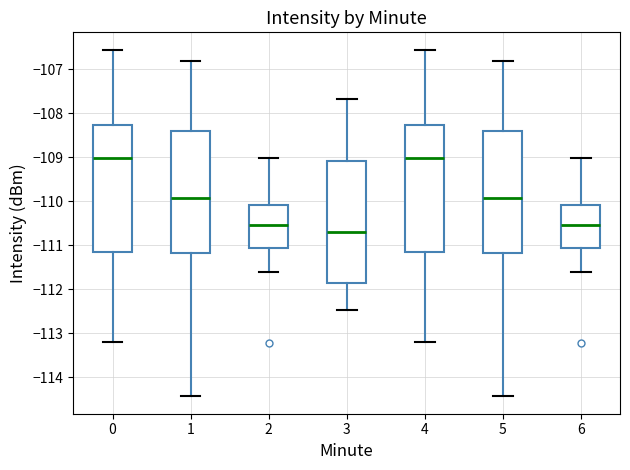

Which box has the lowest median line?

3